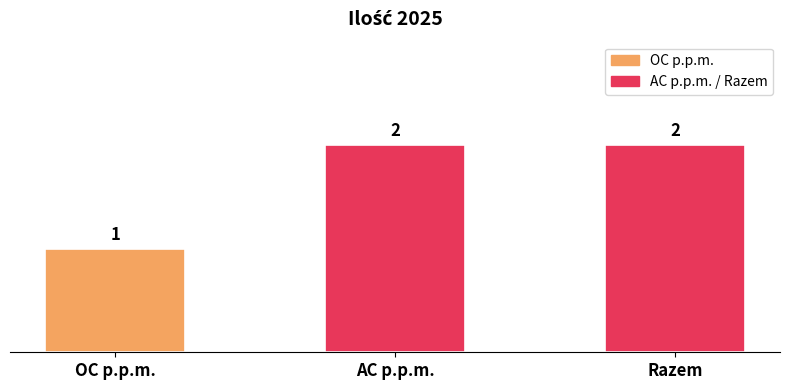

What is the label of the 3rd bar from the right?

OC p.p.m.